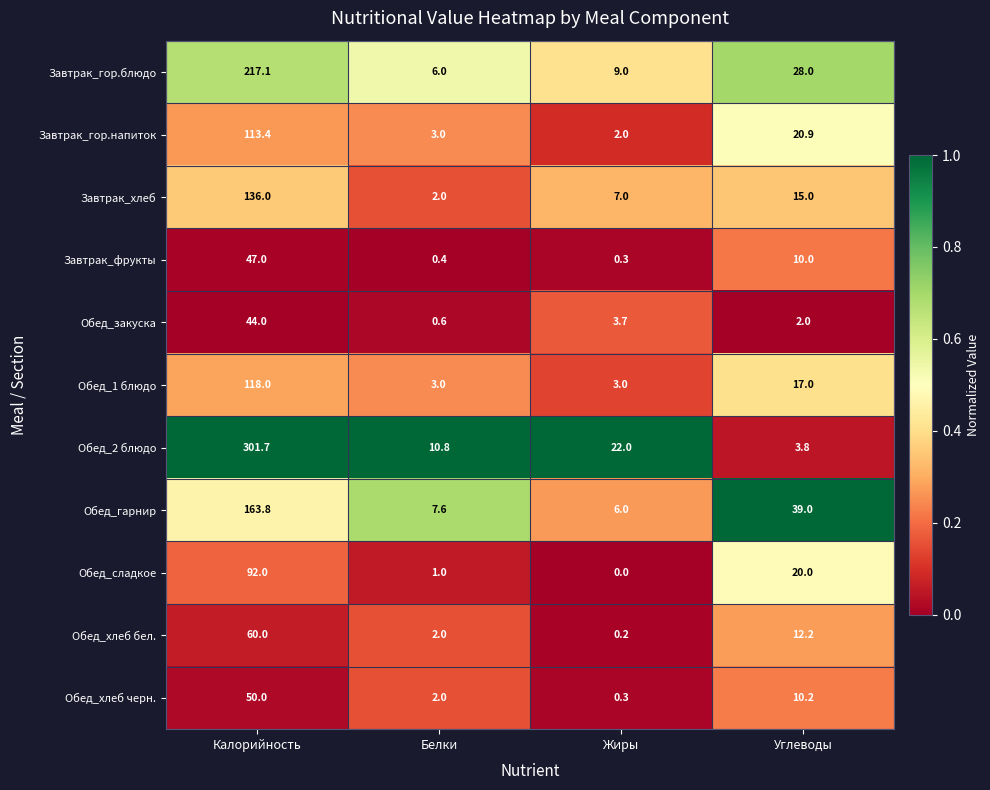

What is the difference between the maximum and minimum values in the Обед_гарнир series?

157.8